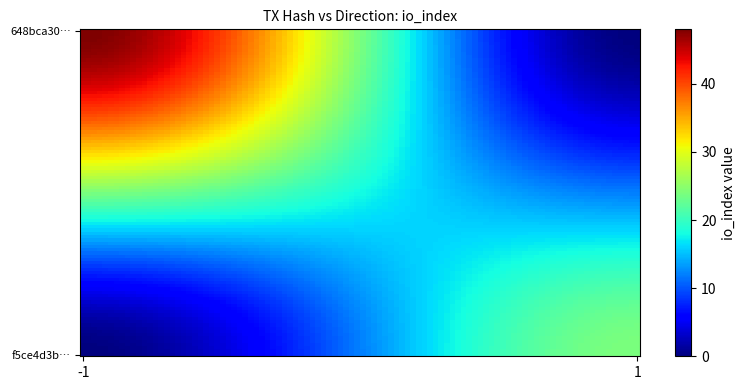

Which series has the widest spread of values?

648bca309ff079beb7ec775f083c48cca8caf4d